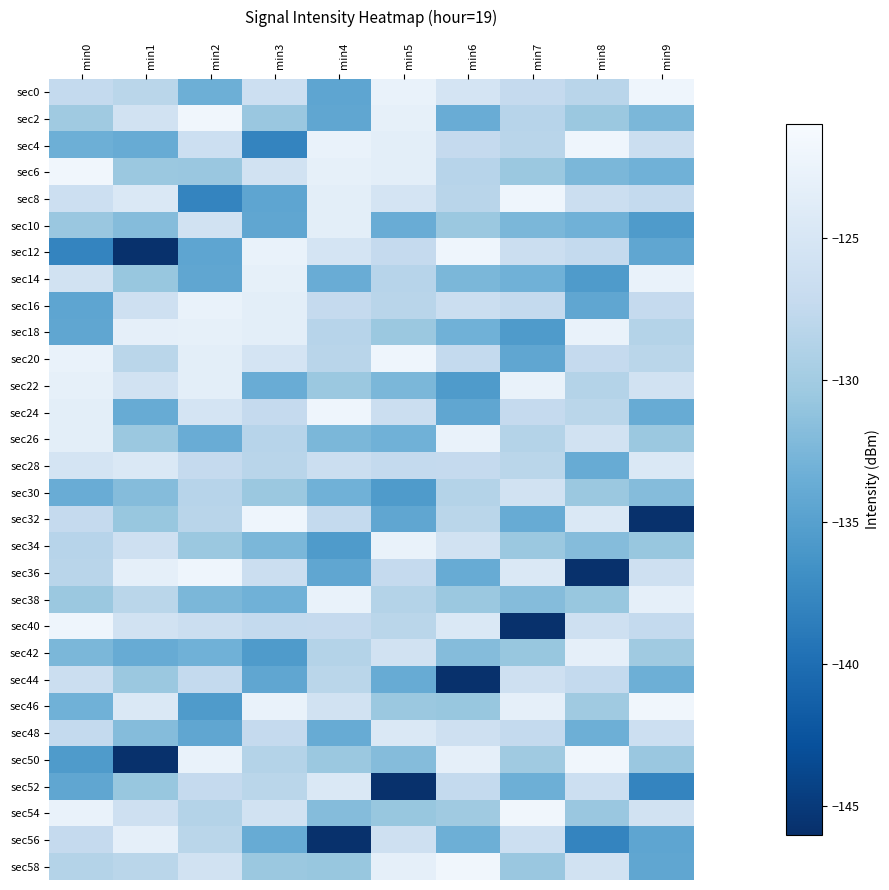

What is the minimum value shown in the chart?

-145.9